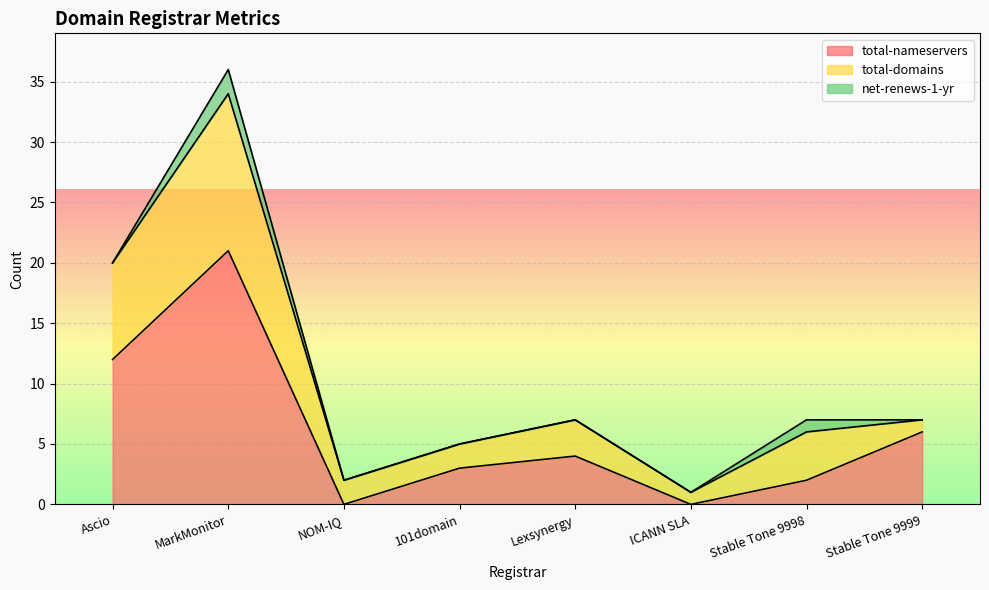

Rank the categories by total-domains value from highest to lowest.

MarkMonitor, Ascio, Stable Tone 9998, Lexsynergy, NOM-IQ, 101domain, ICANN SLA, Stable Tone 9999